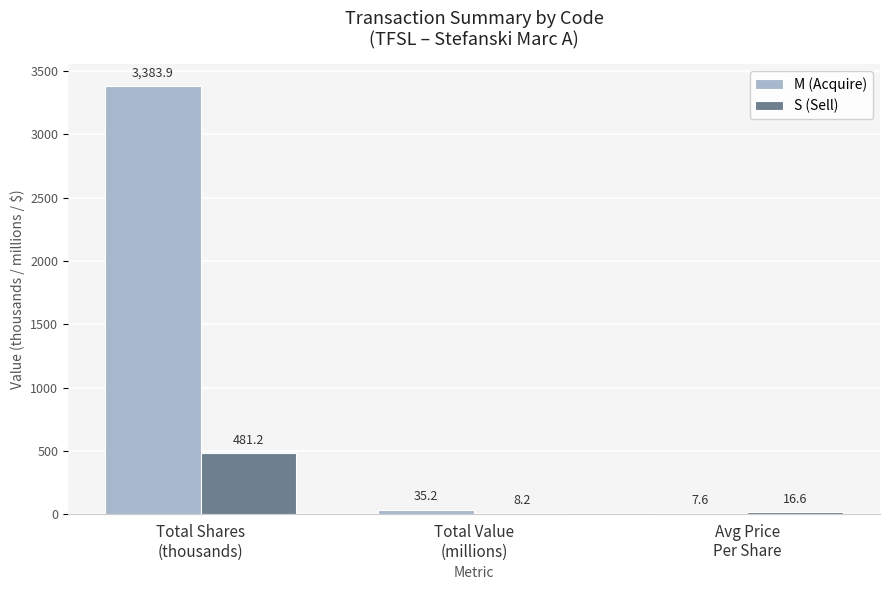

What is the difference between the M (Acquire) values at Total Value
(millions) and Avg Price
Per Share?

27.6